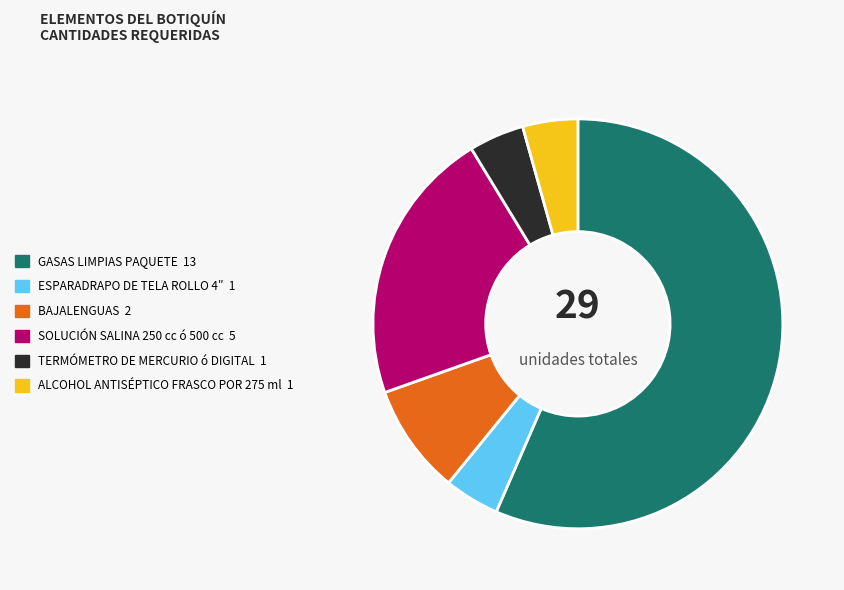

Between GASAS LIMPIAS PAQUETE and ALCOHOL ANTISÉPTICO FRASCO POR 275 ml, which is larger?

GASAS LIMPIAS PAQUETE